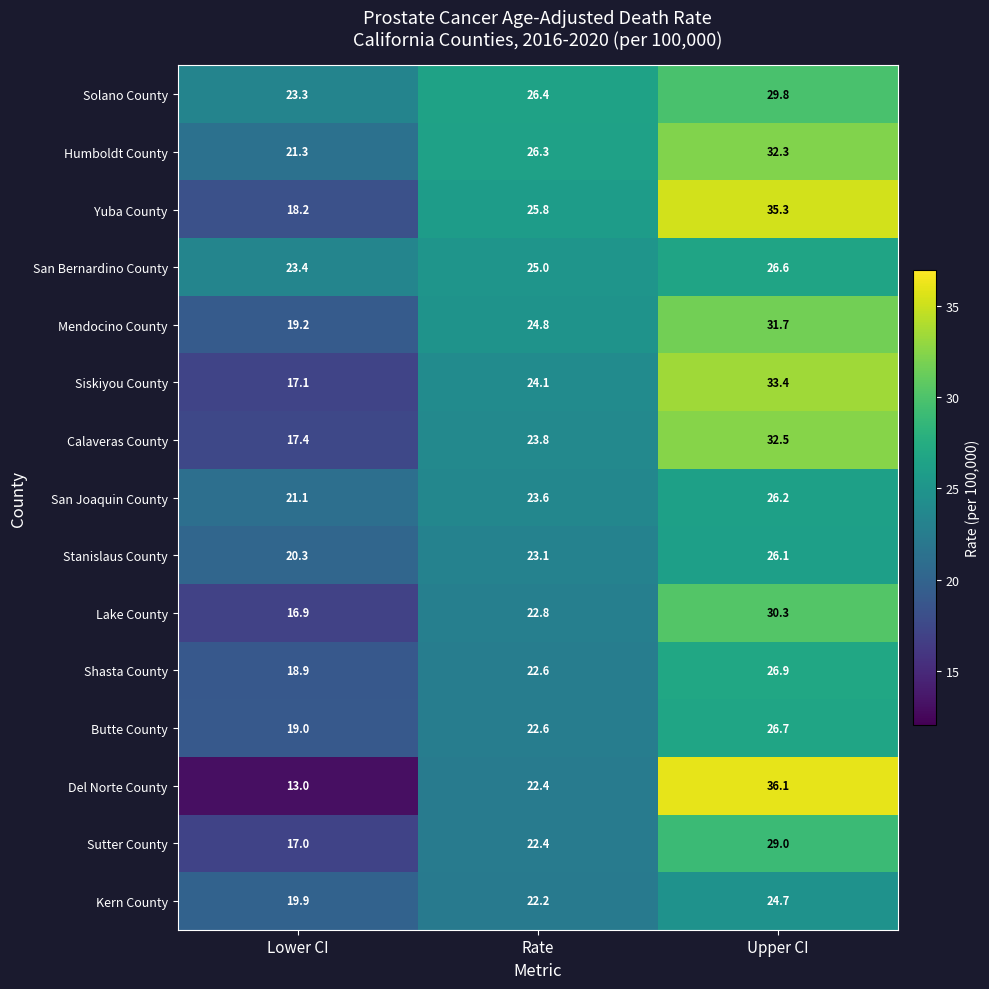

What is the greatest value displayed?

36.1